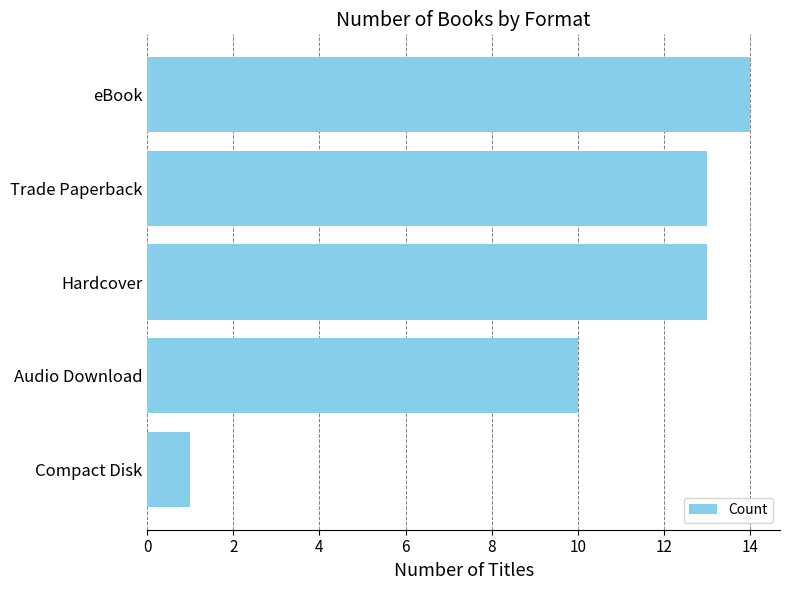

What is the label of the 2nd bar from the top?

Trade Paperback